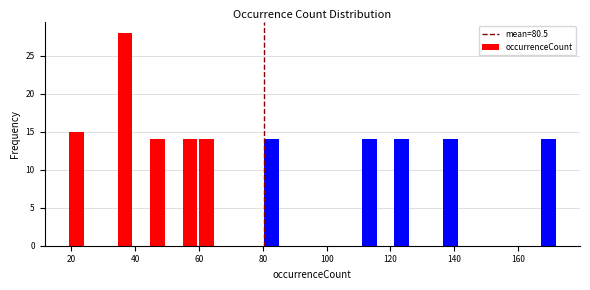

Read against the x-axis, roughly where is the centre of the tallest bar?

36